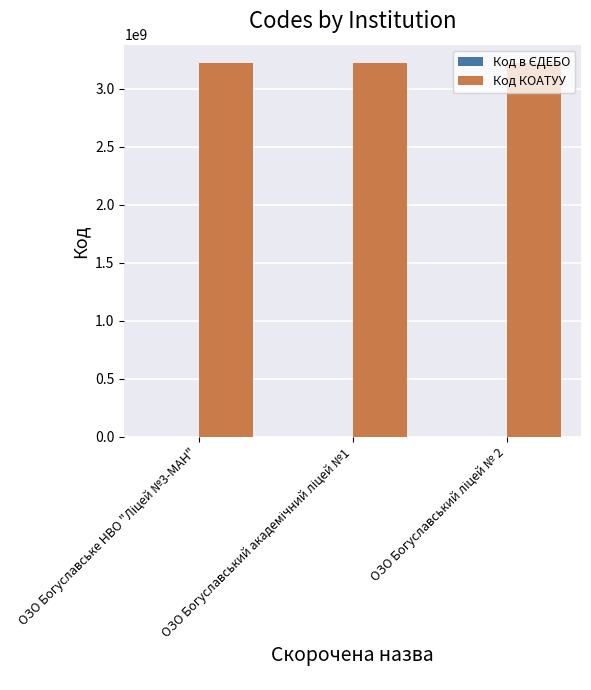

What is the sum of all Код КОАТУУ values?

9661830300